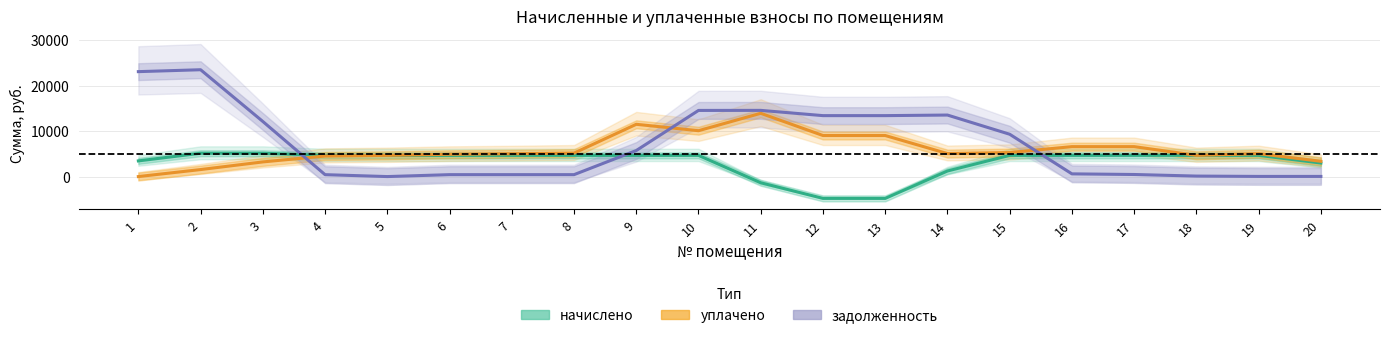

Reading left to right, transcribe all the data shown in this chart.

начислено: 1=3450.2	2=5132.4	3=5132.4	4=4664.4	5=4664.4	6=4664.4	7=4664.4	8=4664.4	9=4664.4	10=4664.4	11=-1363.3	12=-4800.9	13=-4800.9	14=1226.8	15=4664.4	16=4664.4	17=4664.4	18=4664.4	19=4664.4	20=2982.2
уплачено: 1=0.0	2=1542.0	3=3222.7	4=4522.7	5=4662.7	6=4907.7	7=5016.0	8=5158.3	9=11497.9	10=10089.5	11=13922.0	12=9032.5	13=9032.5	14=5058.0	15=5283.6	16=6583.6	17=6583.2	18=4664.3	19=5039.0	20=3357.0
задолженность: 1=23082.9	2=23502.3	3=12118.7	4=419.4	5=0.0	6=420.6	7=420.6	8=420.6	9=5727.3	10=14550.3	11=14563.1	12=13406.2	13=13406.2	14=13533.4	15=9311.0	16=596.4	17=456.3	18=108.3	19=32.7	20=32.7